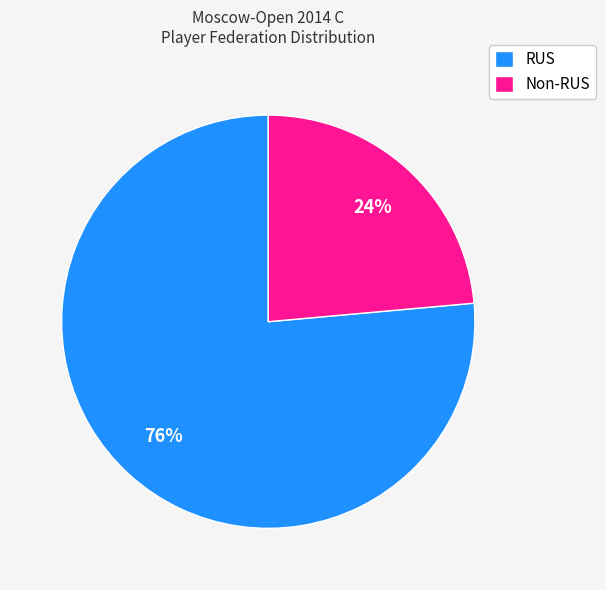

Which slice is the largest?

RUS